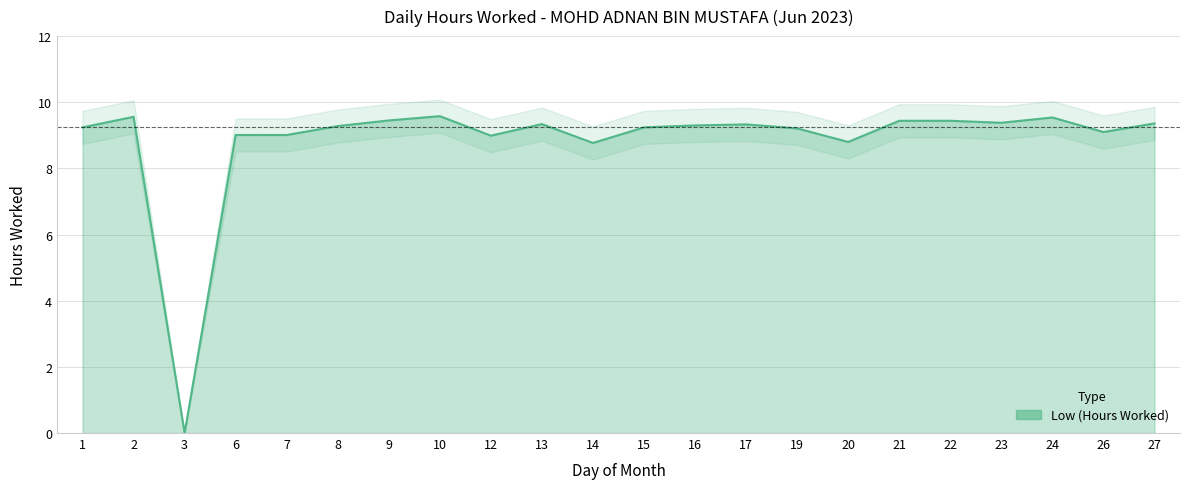

How many values exceed 9?

18